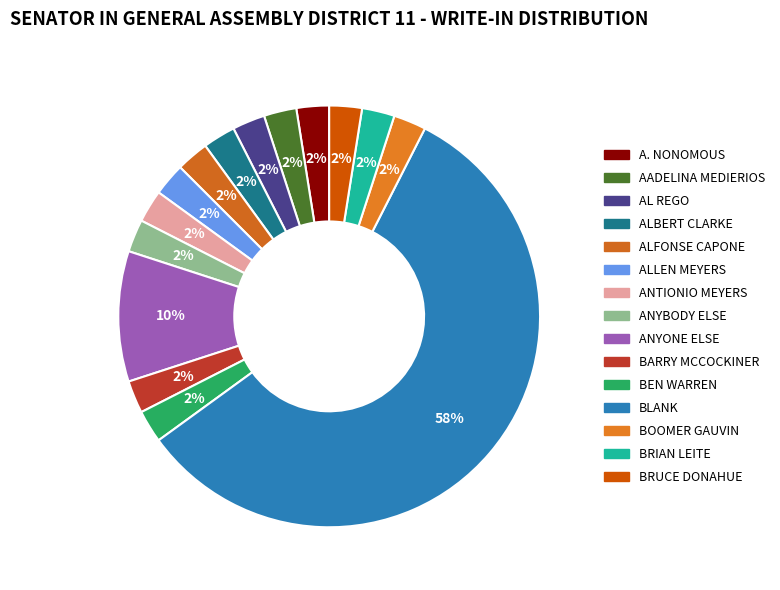

Which slice is the smallest?

A. Nonomous